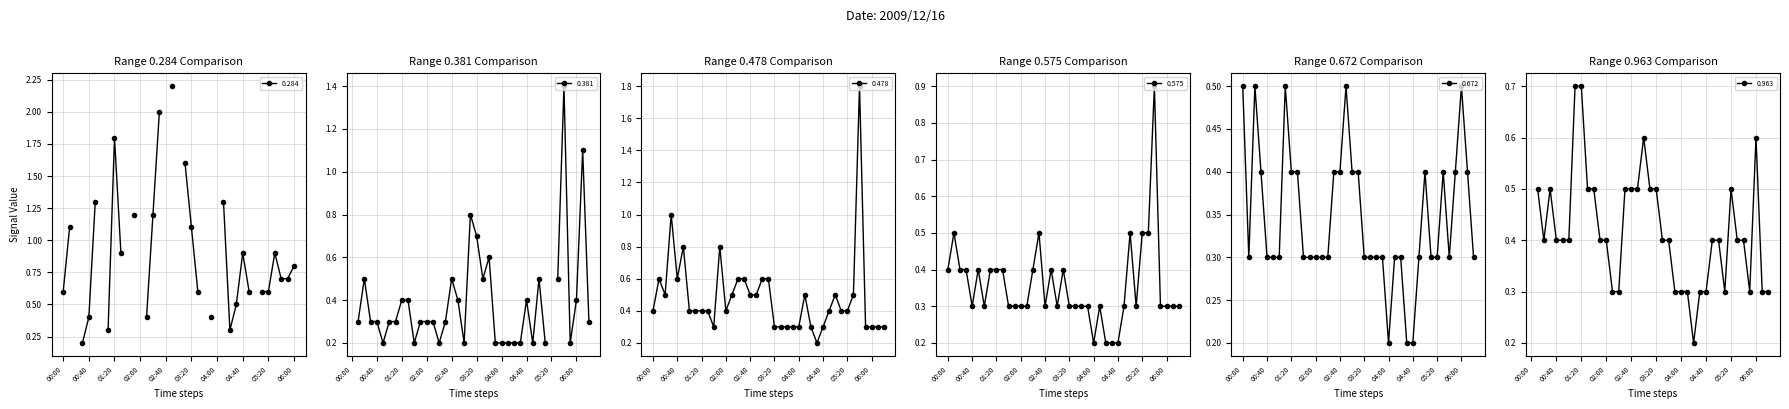

The value of 0.478 at 00:40 is 0.6. True or false?

True